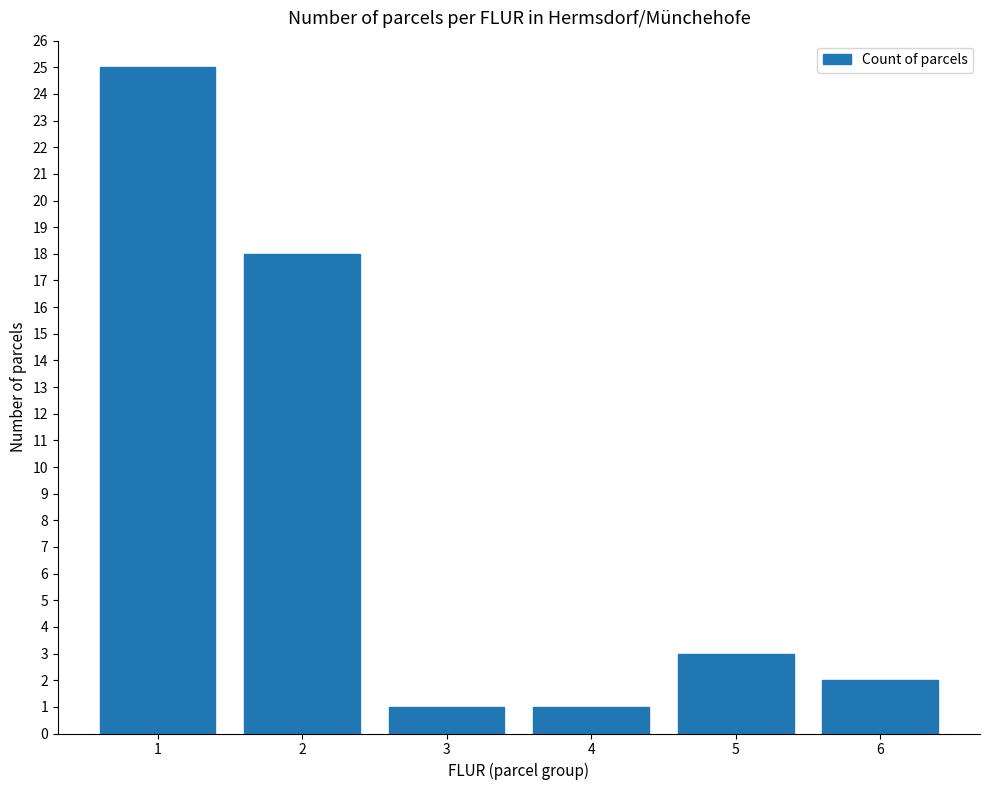

What value does the data have at 5, to the nearest 5?

5